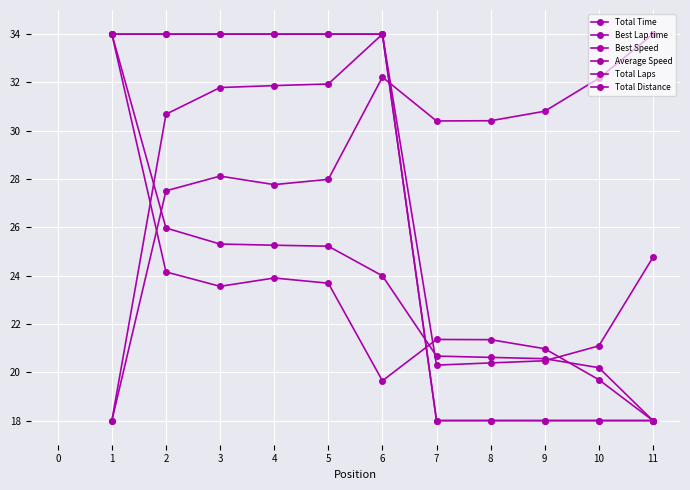

Does the chart have visible grid lines?

Yes